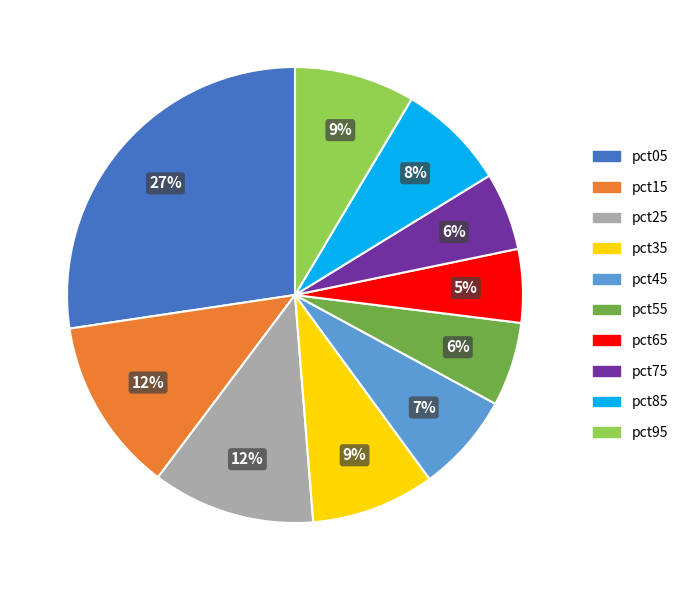

The pct45 slice represents 1% of the pie. True or false?

False